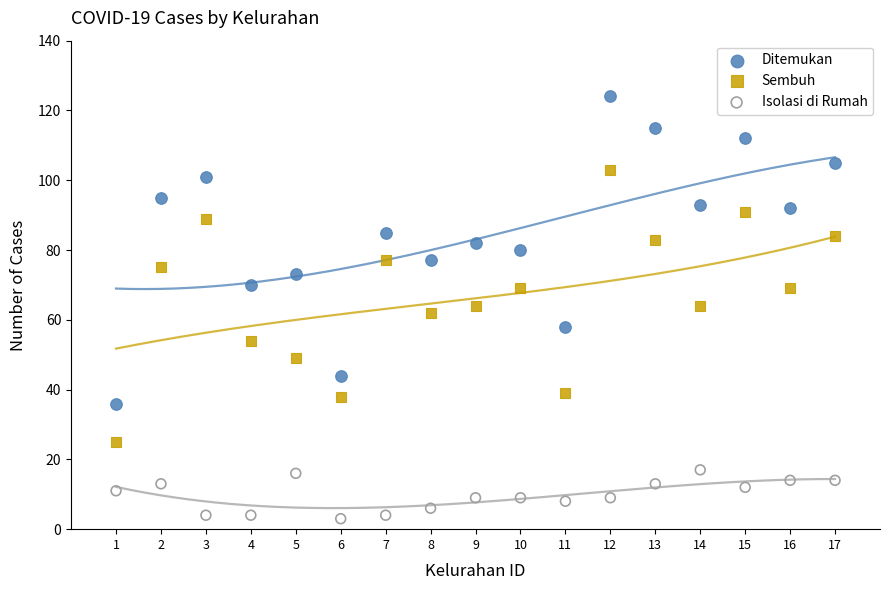

Which series reaches the minimum Y coordinate?

Isolasi di Rumah